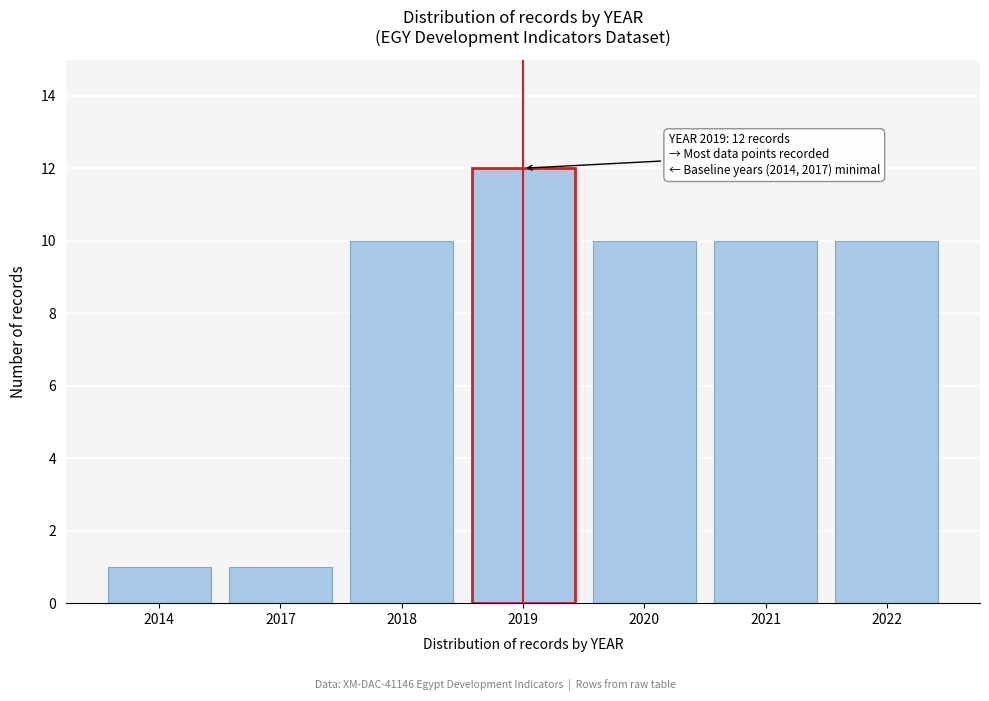

Reading right to left, extract all data points from this chart.

10	10	10	12	10	1	1